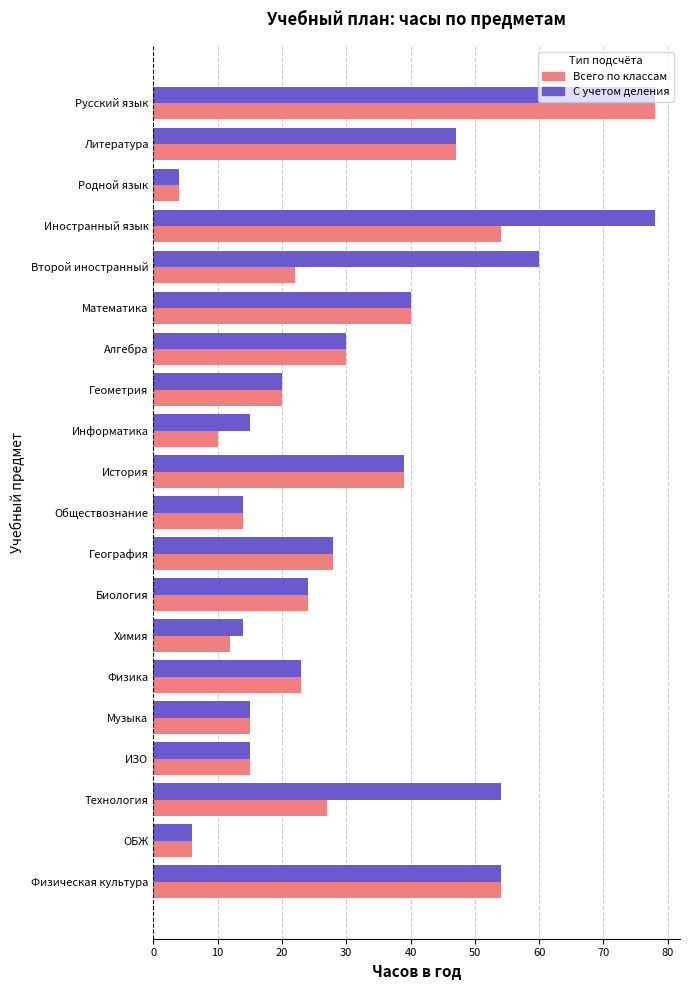

Which series has the largest total across all categories?

С учетом деления